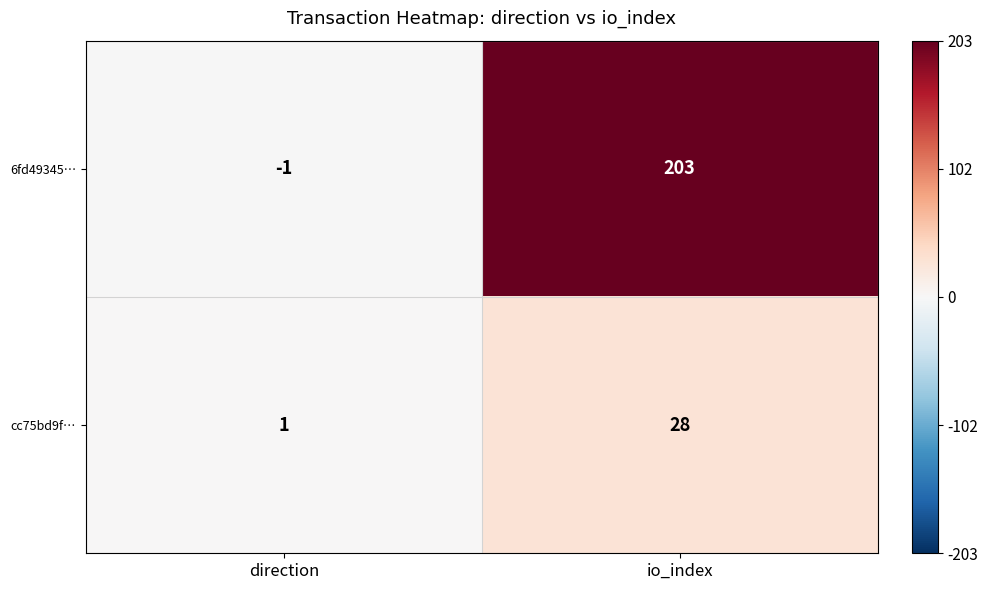

At which label is 6fd49345… closest to 101?

direction